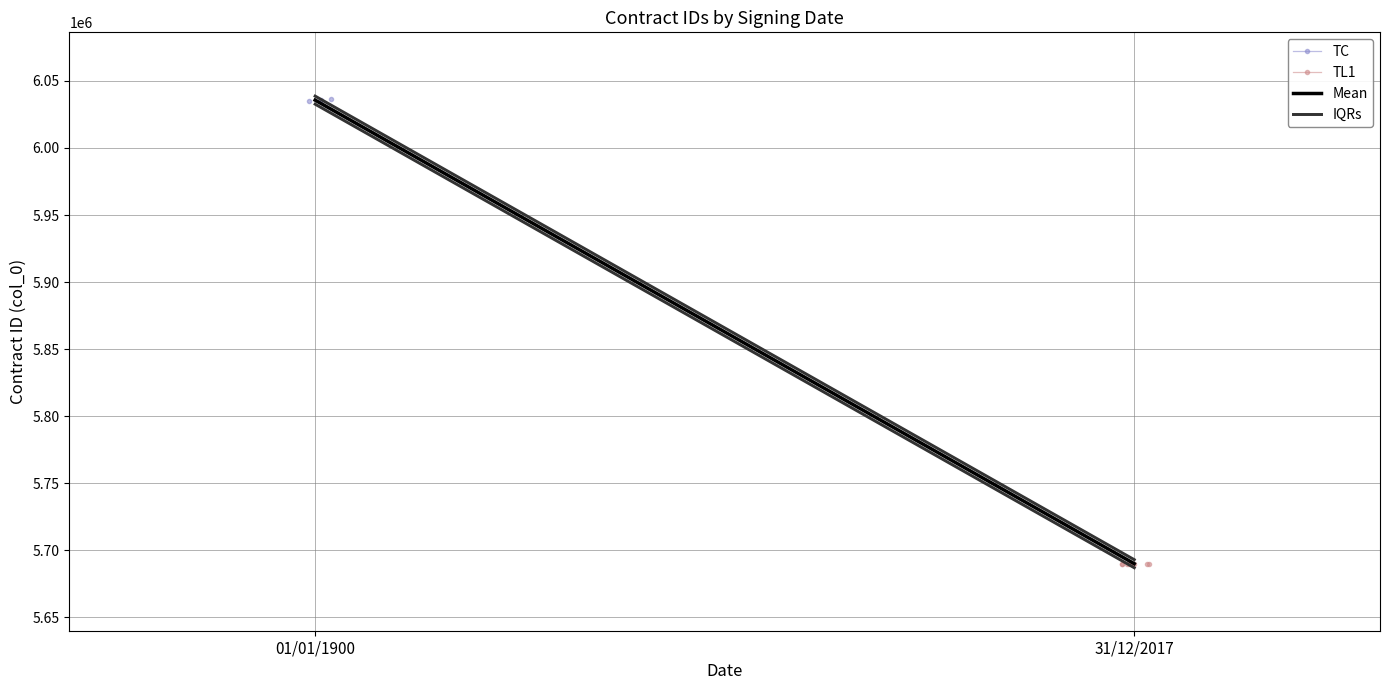

Reading right to left, extract all data points from this chart.

Mean: 5689858.3	6035706.3
IQRs: 5692858.3	6038706.3